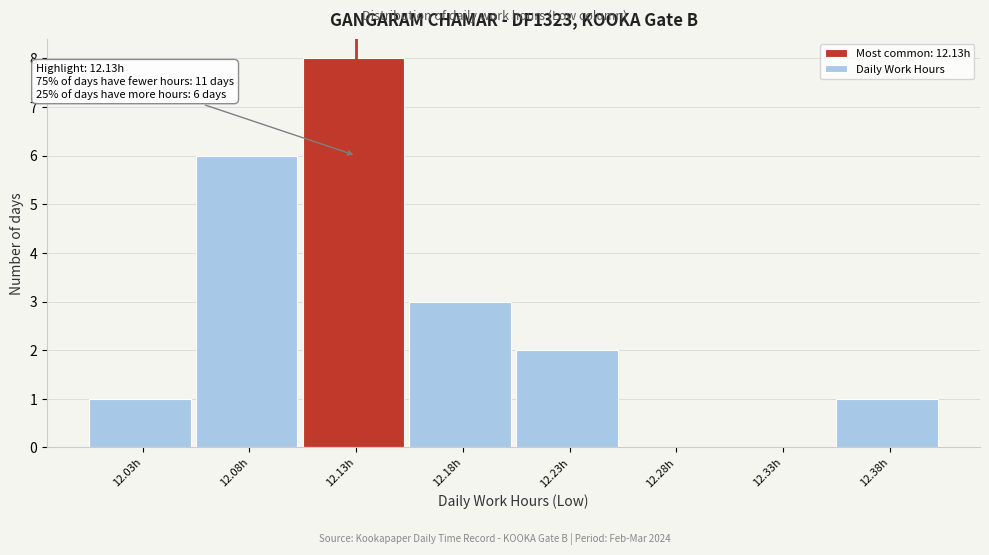

Over which range of the x-axis is the bar tallest?

12.105 to 12.155